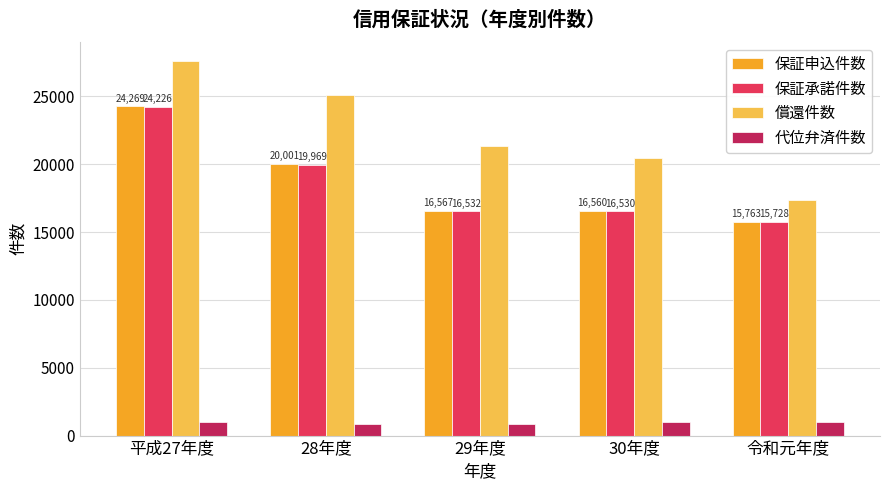

What is the label of the 4th bar from the right?

28年度